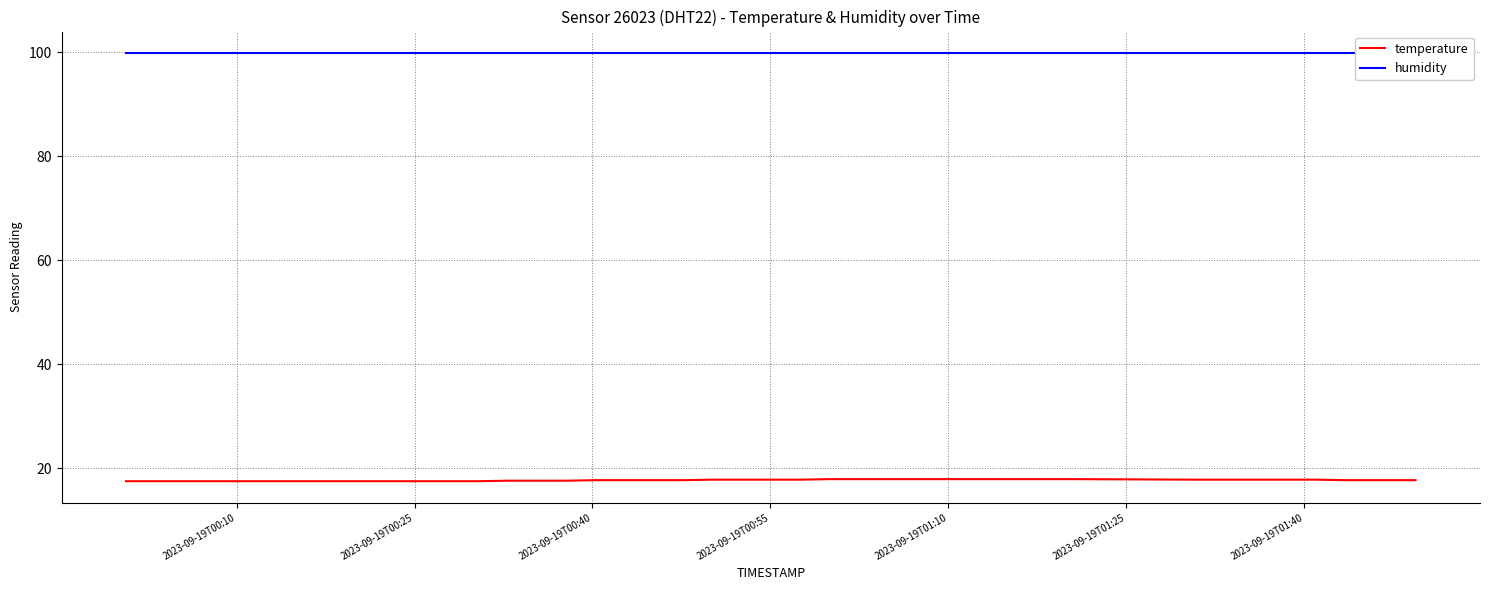

Which series has the widest spread of values?

temperature